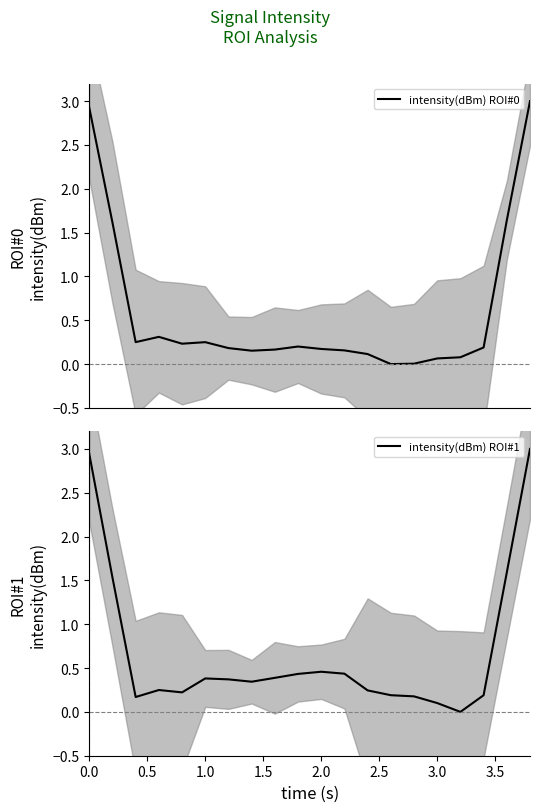

How many distinct data groups are displayed?

2